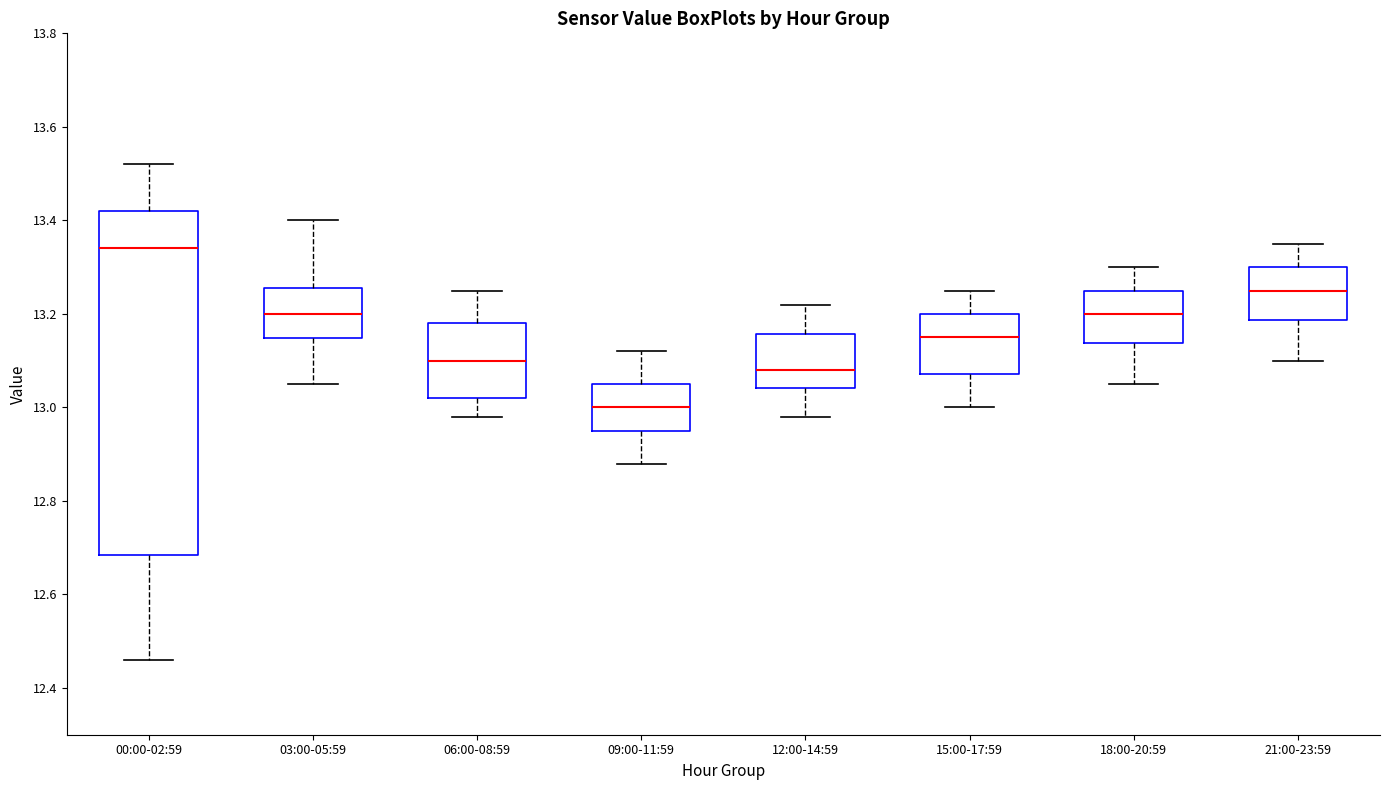

Which box's median line is the highest?

00:00-02:59